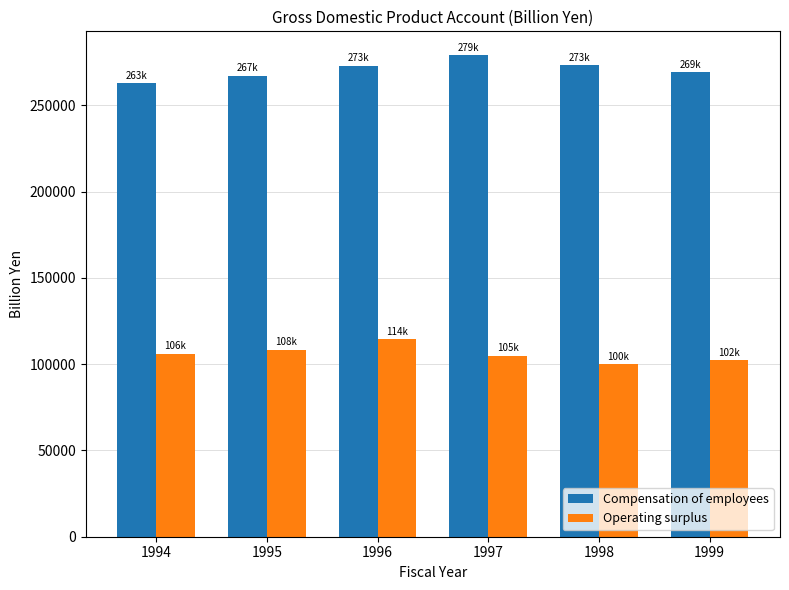

What is the total value across all series at 1998?

373217.0